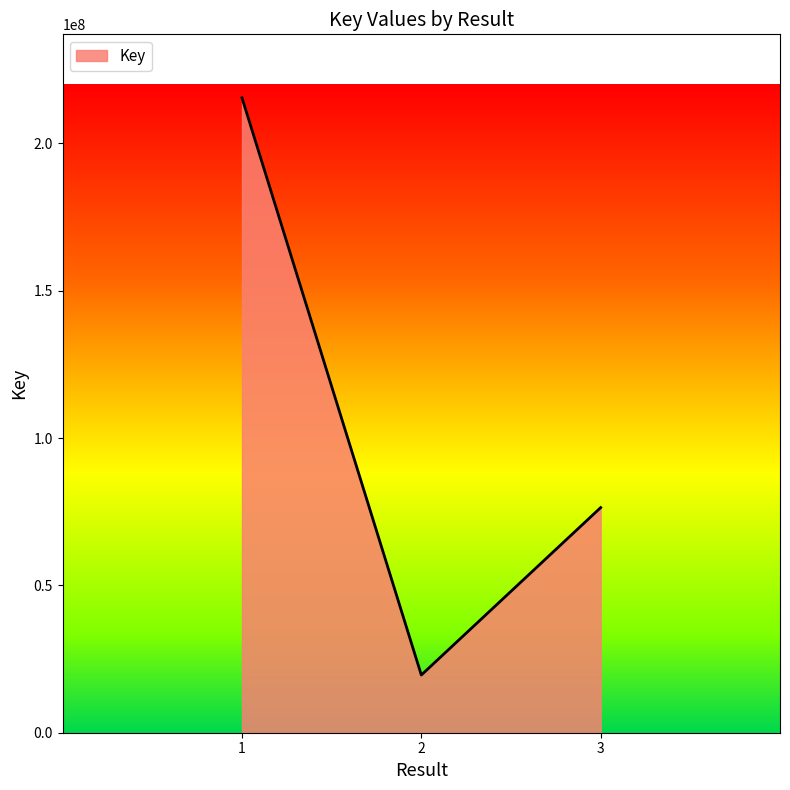

List the labels in order of value, largest first.

1, 3, 2